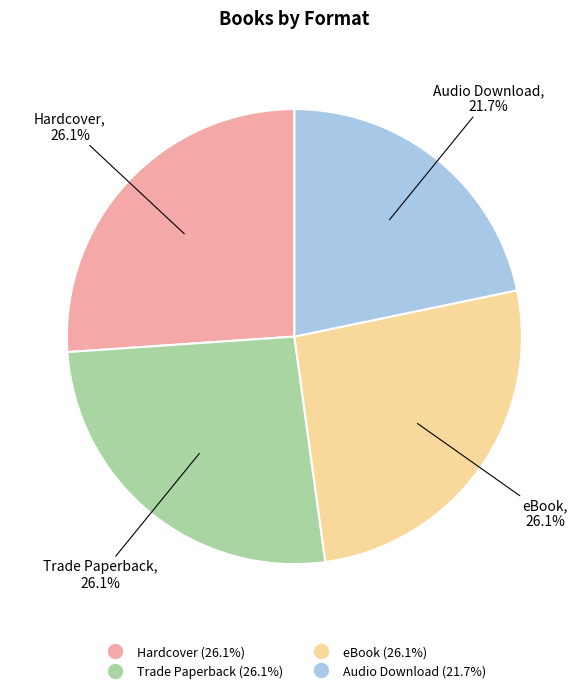

How much of the chart is everything except eBook?

73.9%